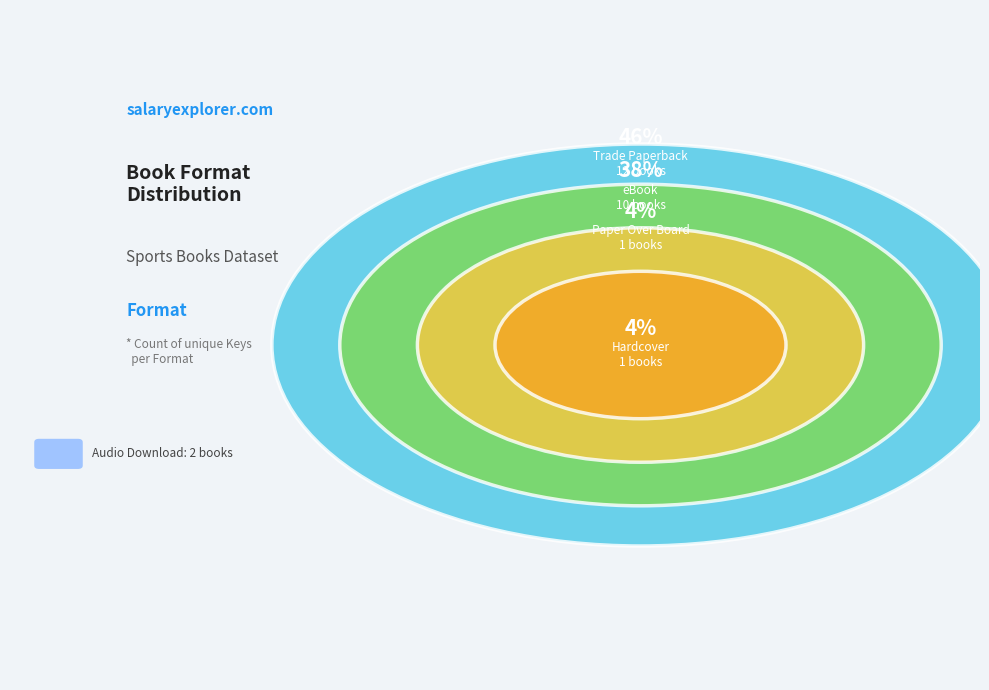

What is the change in value from Trade Paperback to Paper Over Board?

-11